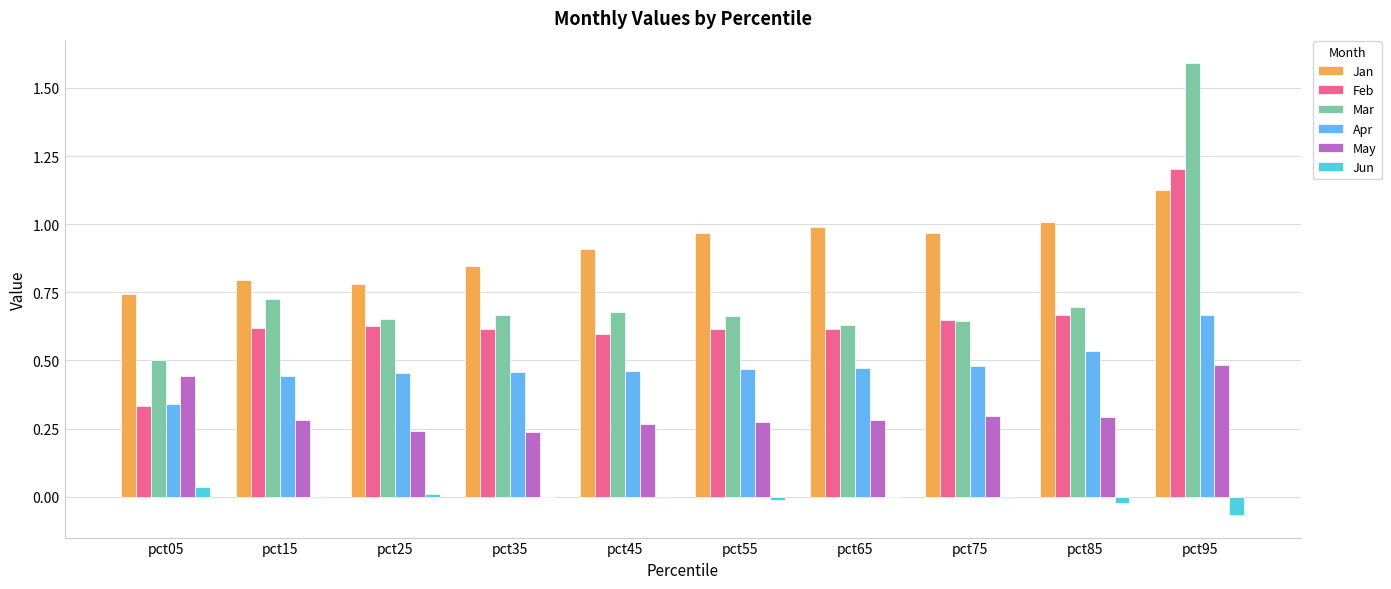

What are all the series names shown in the legend?

Jan, Feb, Mar, Apr, May, Jun